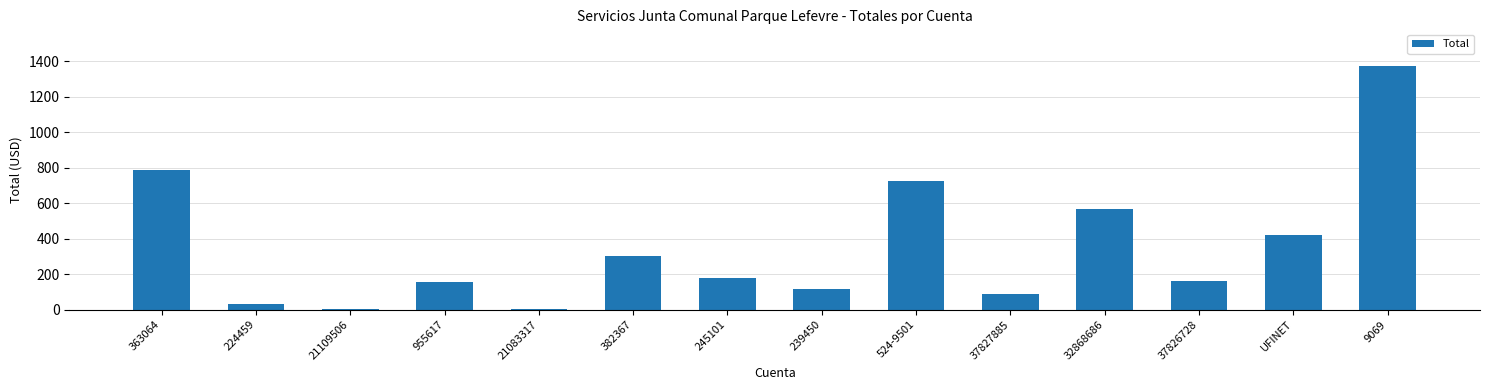

Between 37826728 and UFINET, which is larger?

UFINET